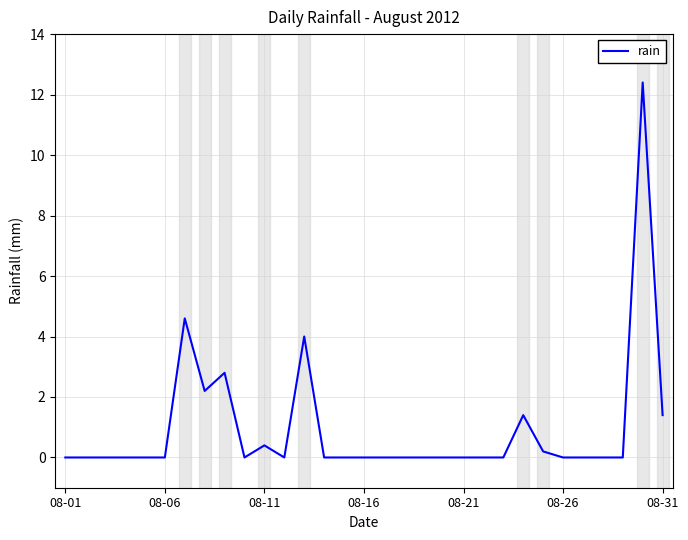

What is the average value?

0.9